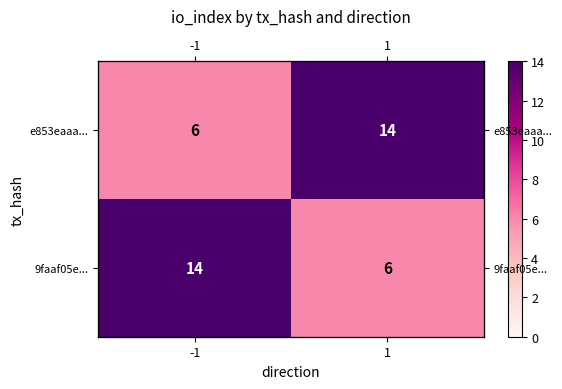

Which series has the largest range (max minus min)?

e853eaaa...